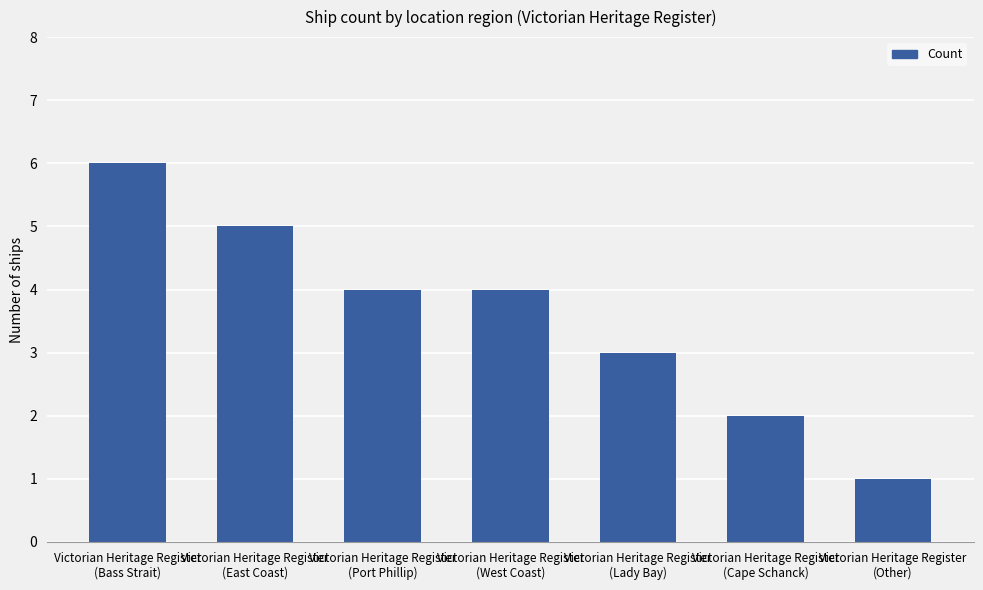

What is the label of the 5th bar from the right?

Victorian Heritage Register
(Port Phillip)